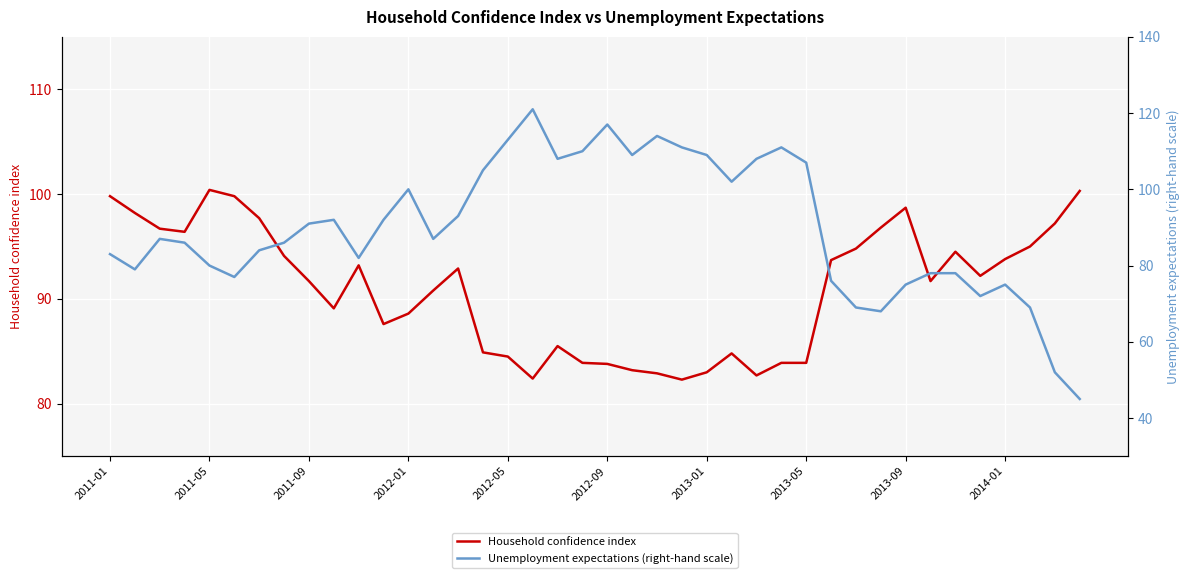

What is the maximum value for Household confidence index?

100.4